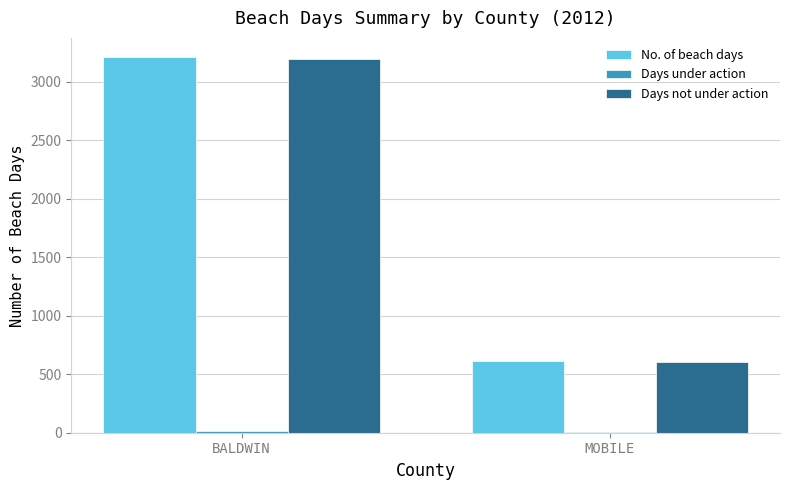

Which series changed the most between BALDWIN and MOBILE?

No. of beach days